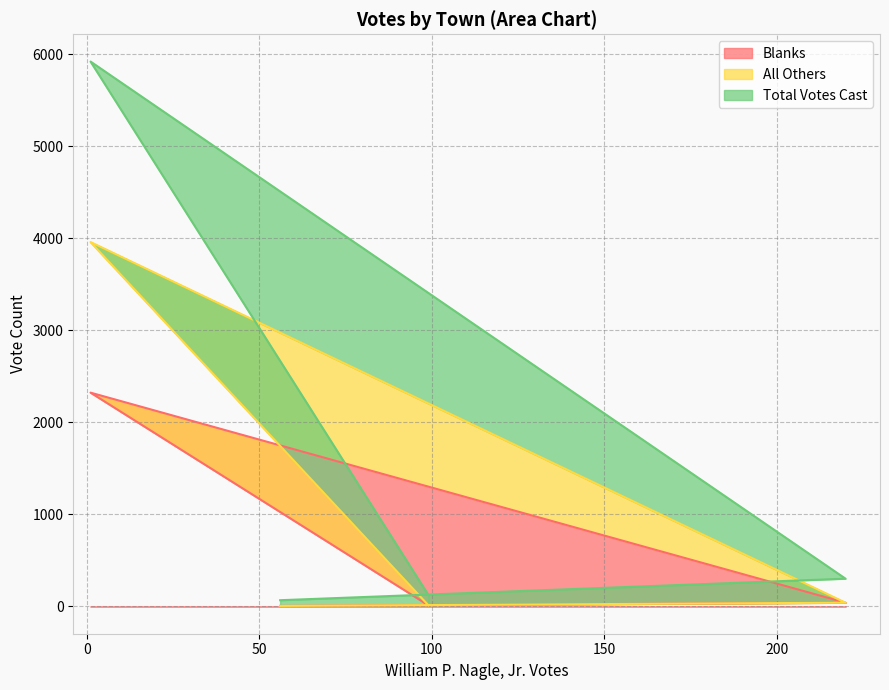

The value of Total Votes Cast at Hatfield is 125. True or false?

True